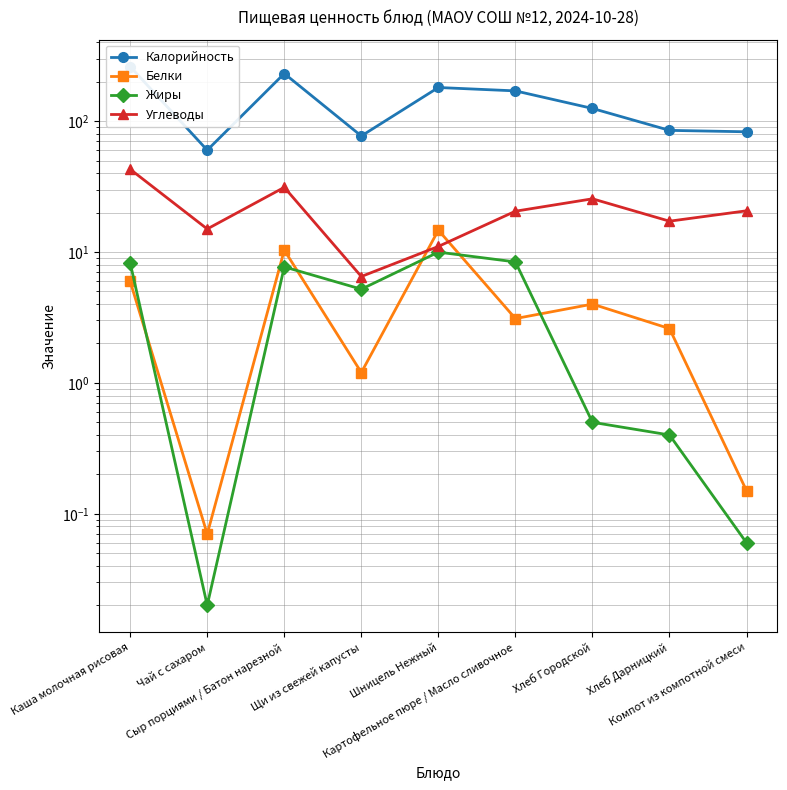

The value of Калорийность at Хлеб Дарницкий is 85.0. True or false?

True